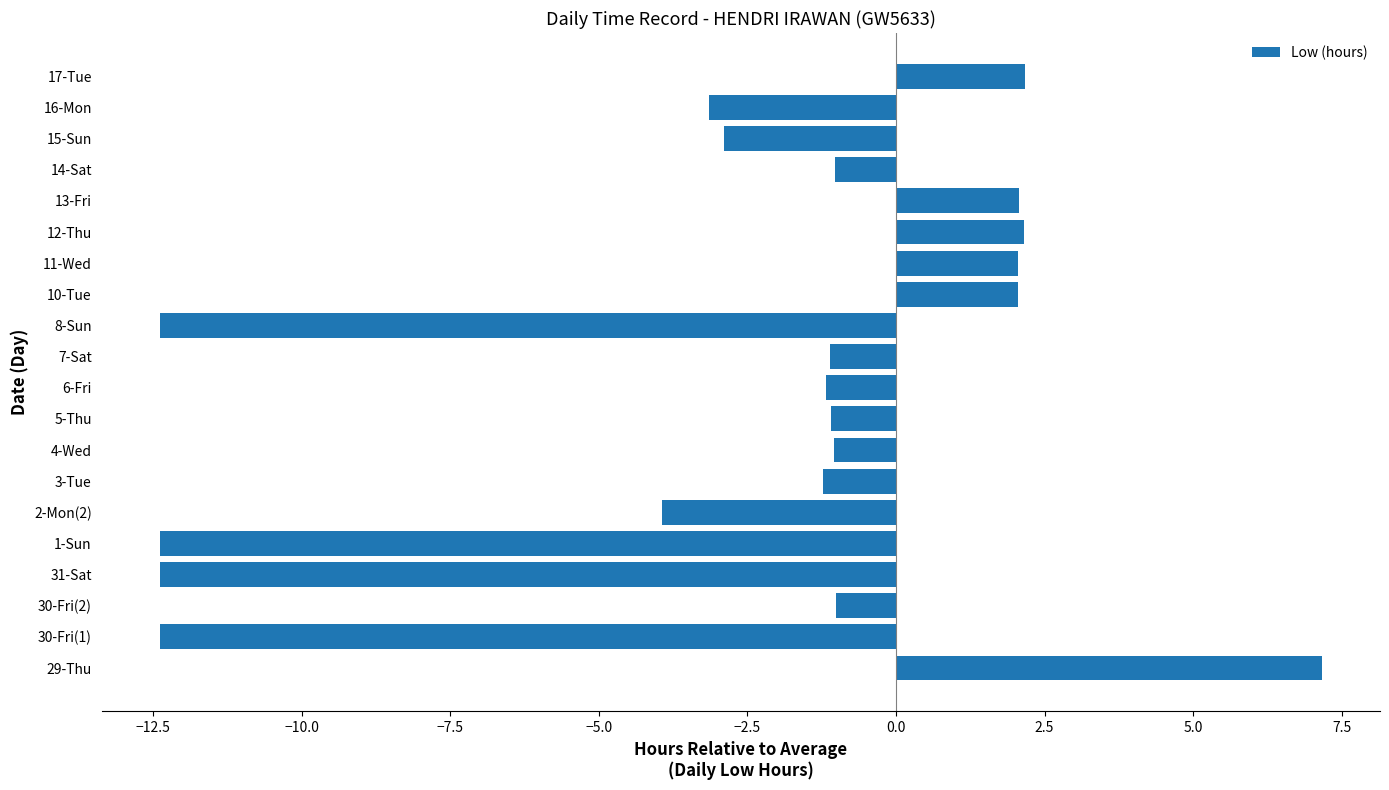

What is the difference between the second highest and minimum values?

14.6